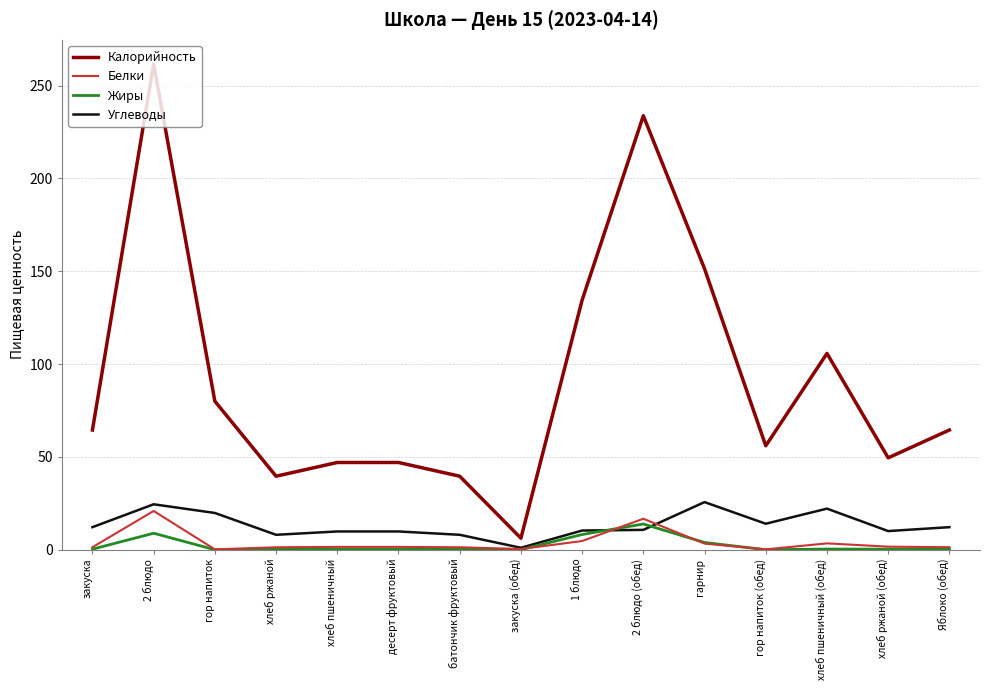

What is the difference between the second highest and minimum values in the Калорийность series?

227.6